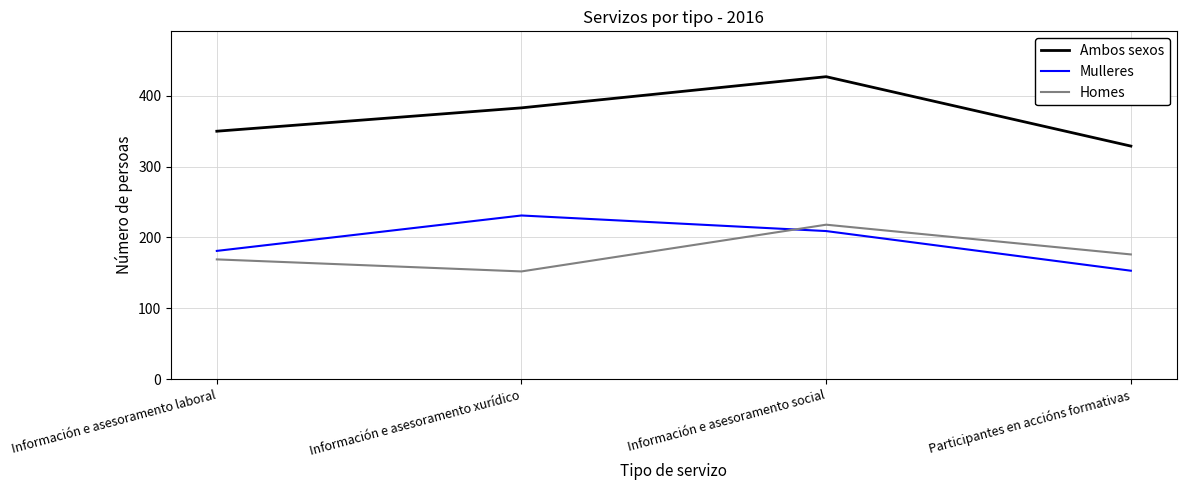

Which series has the largest total across all categories?

Ambos sexos